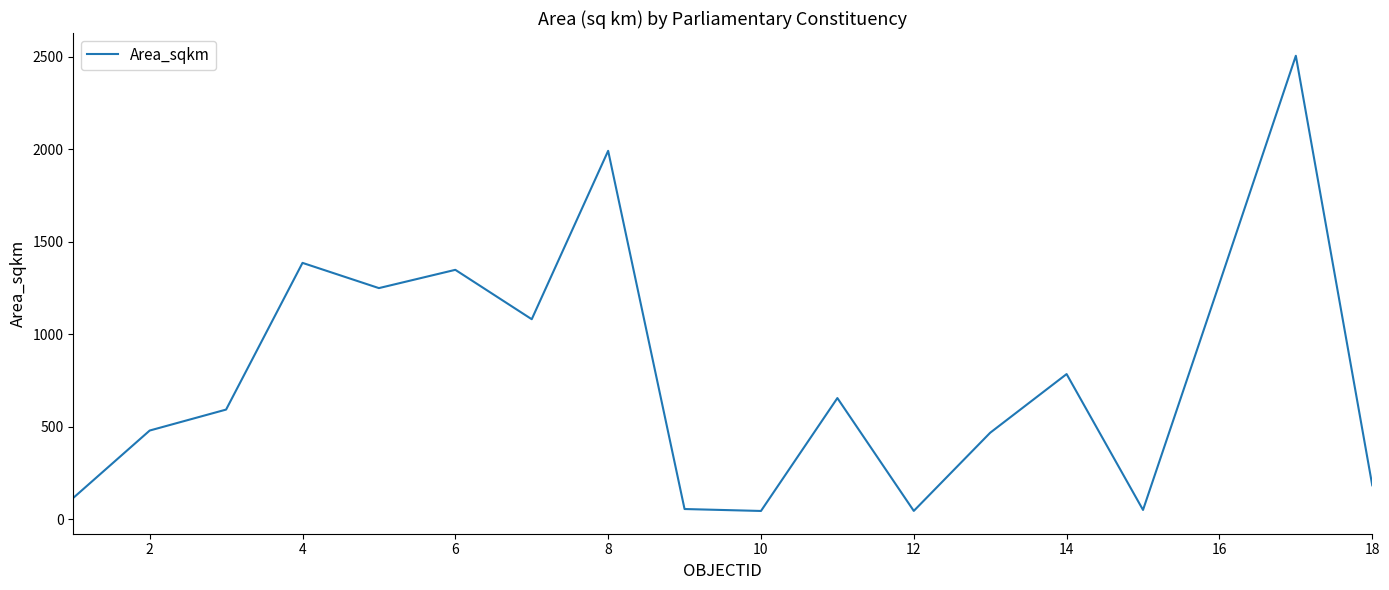

What is the difference between the maximum and minimum values?

2461.2